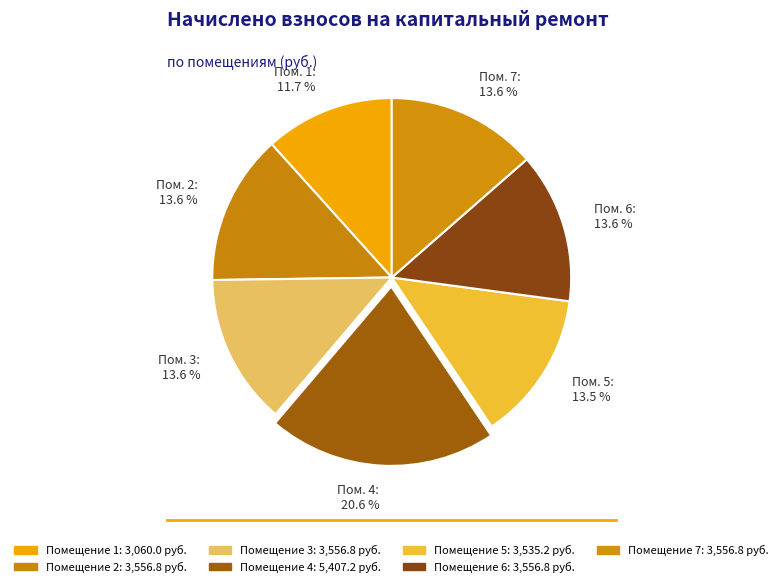

How much of the chart is everything except Пом. 1: 11.7 %?

88.3%